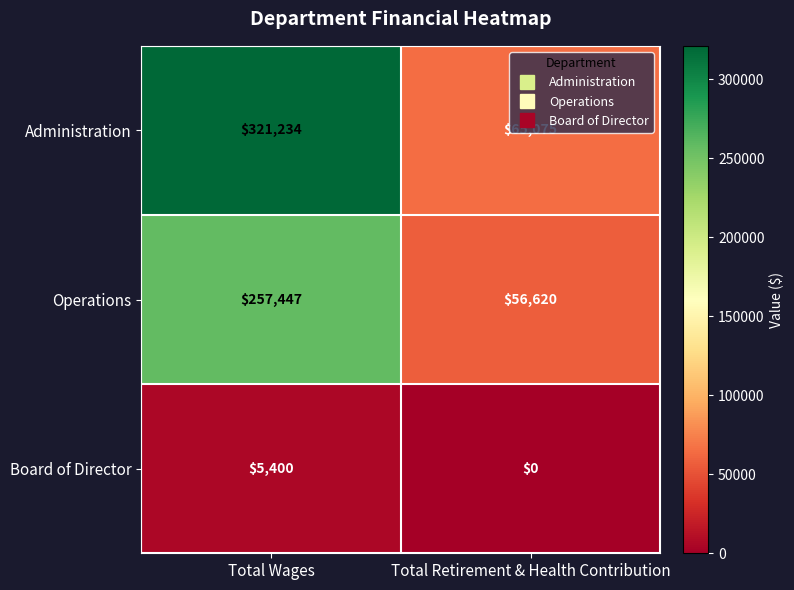

The value of Board of Director at Total Wages is 3687. True or false?

False